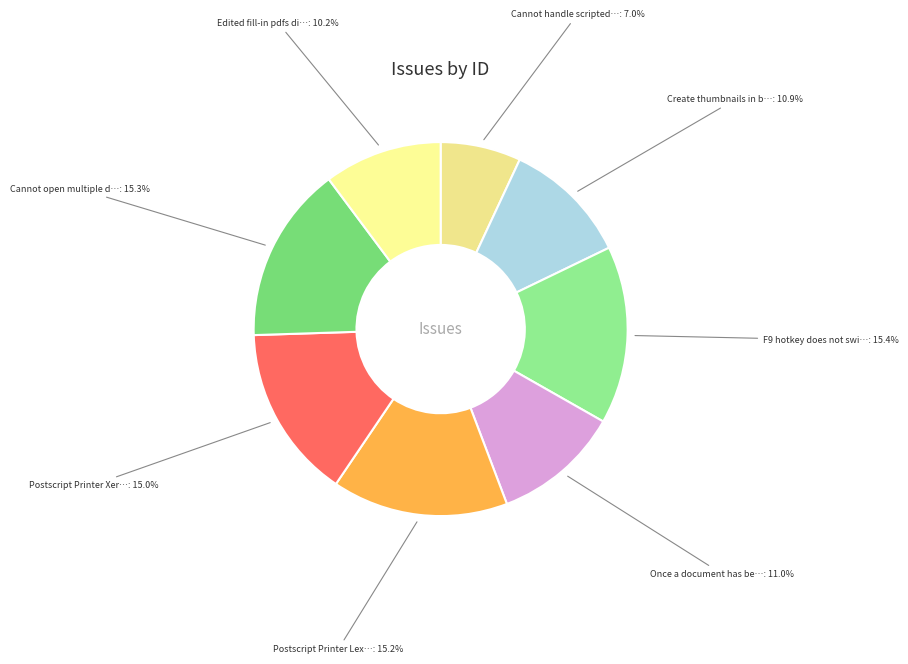

Which category has the smallest portion of the pie?

Cannot handle scripted PDF forms